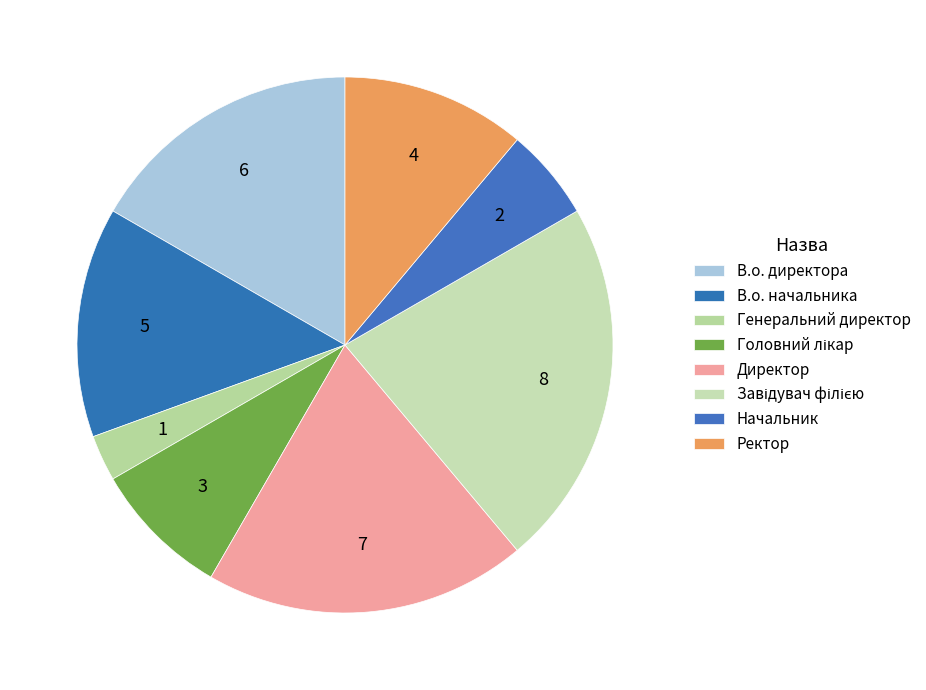

Is Директор the majority of the pie?

No